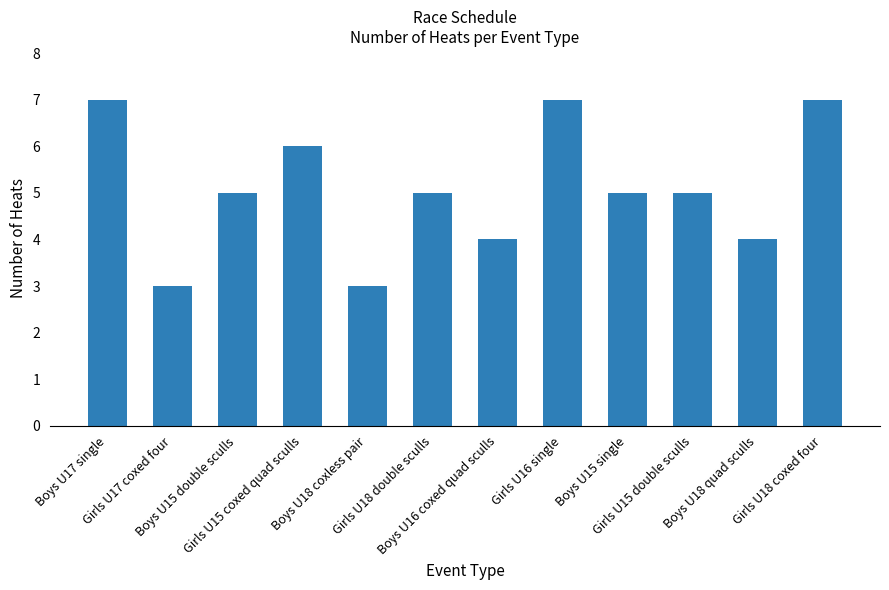

What is the value of the 2nd bar from the left?

3